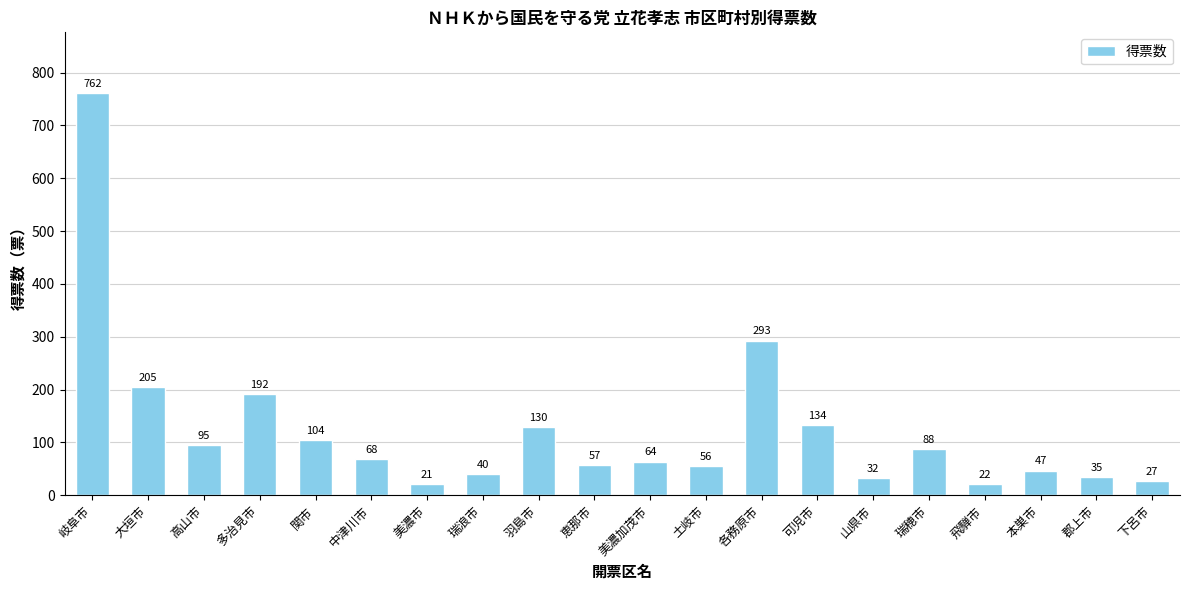

List the labels in order of value, smallest first.

美濃市, 飛騨市, 下呂市, 山県市, 郡上市, 瑞浪市, 本巣市, 土岐市, 恵那市, 美濃加茂市, 中津川市, 瑞穂市, 高山市, 関市, 羽島市, 可児市, 多治見市, 大垣市, 各務原市, 岐阜市